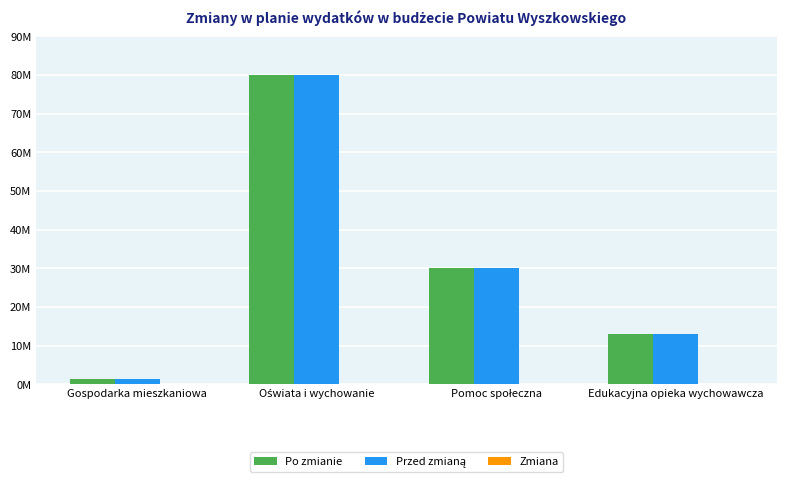

Which has a higher value, Pomoc społeczna or Gospodarka mieszkaniowa?

Pomoc społeczna